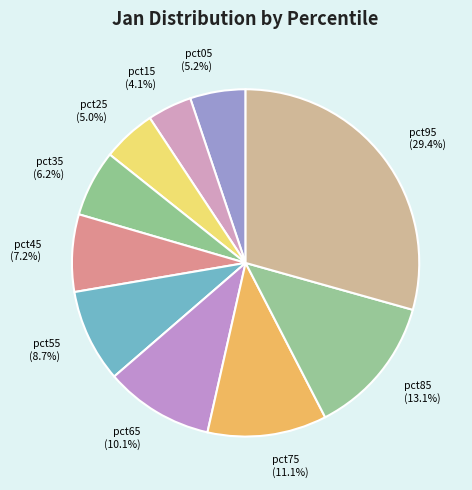

Does pct05 account for over 50% of the chart?

No